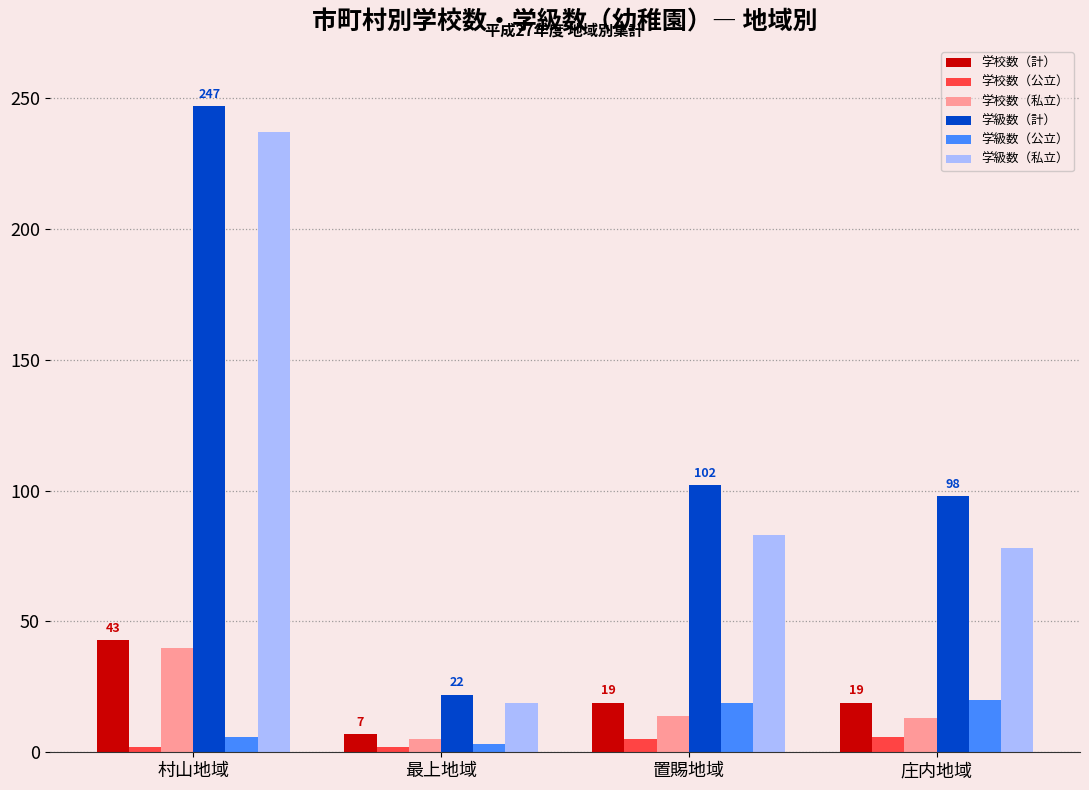

True or false: 学校数（計） has a value of 43 at 村山地域.

True